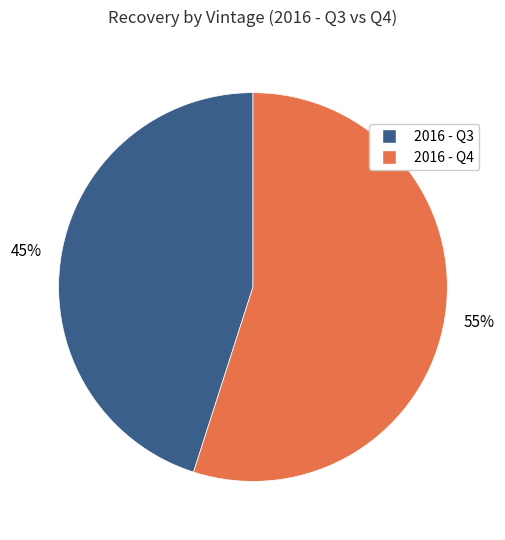

Between 2016 - Q3 and 2016 - Q4, which is larger?

2016 - Q4